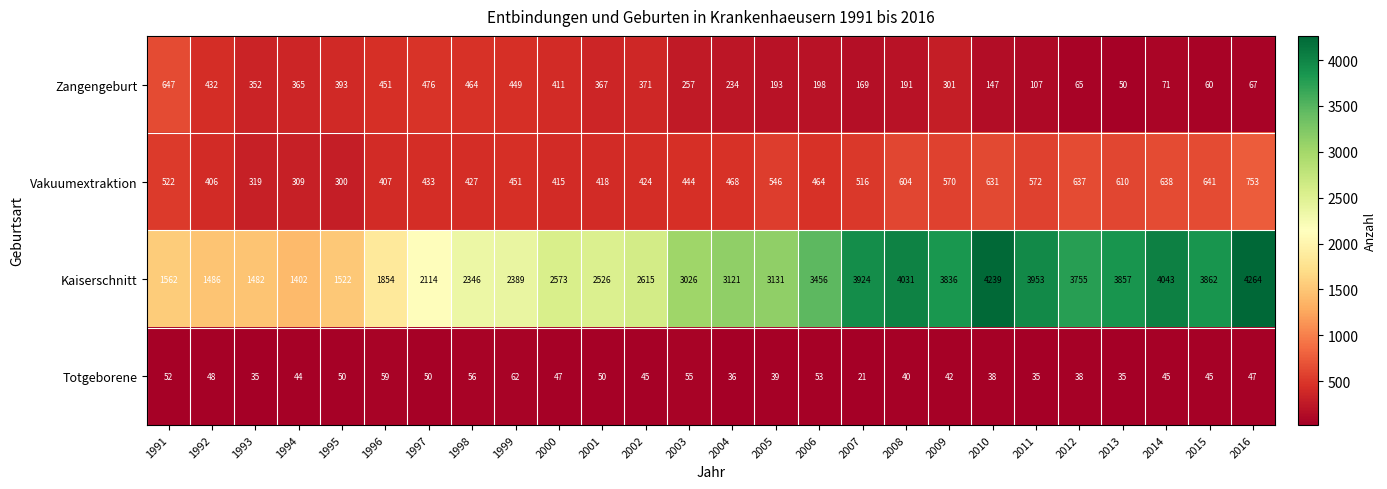

What is the smallest value displayed?

21